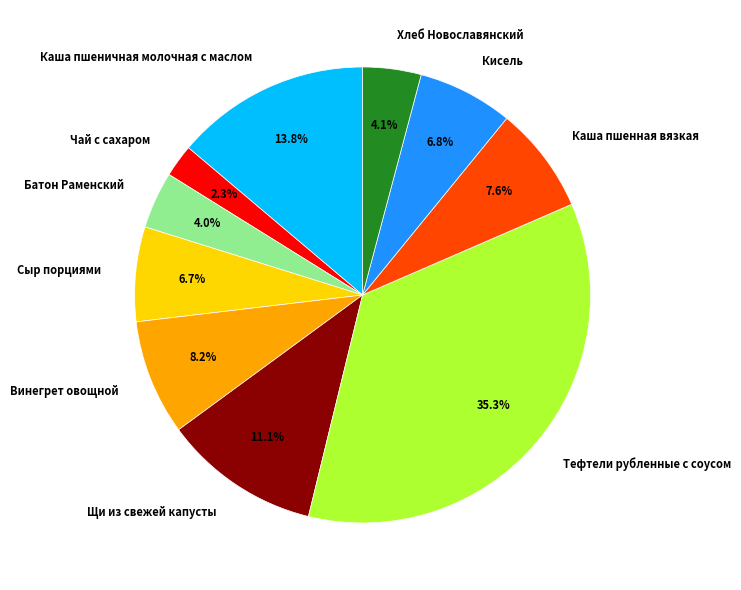

How many segments does this pie chart have?

10